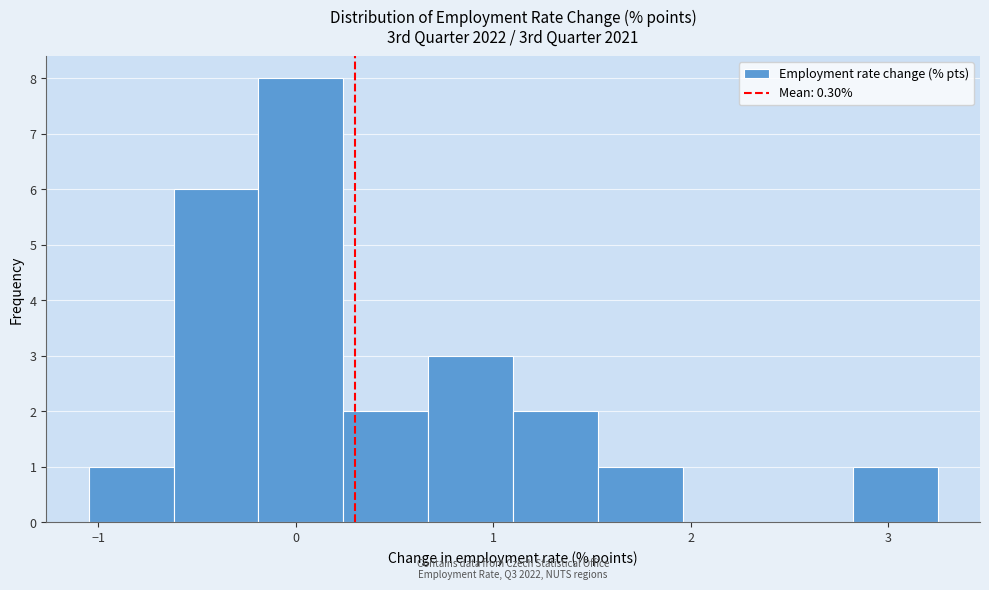

Over which range of the x-axis is the bar tallest?

-0.2 to 0.2